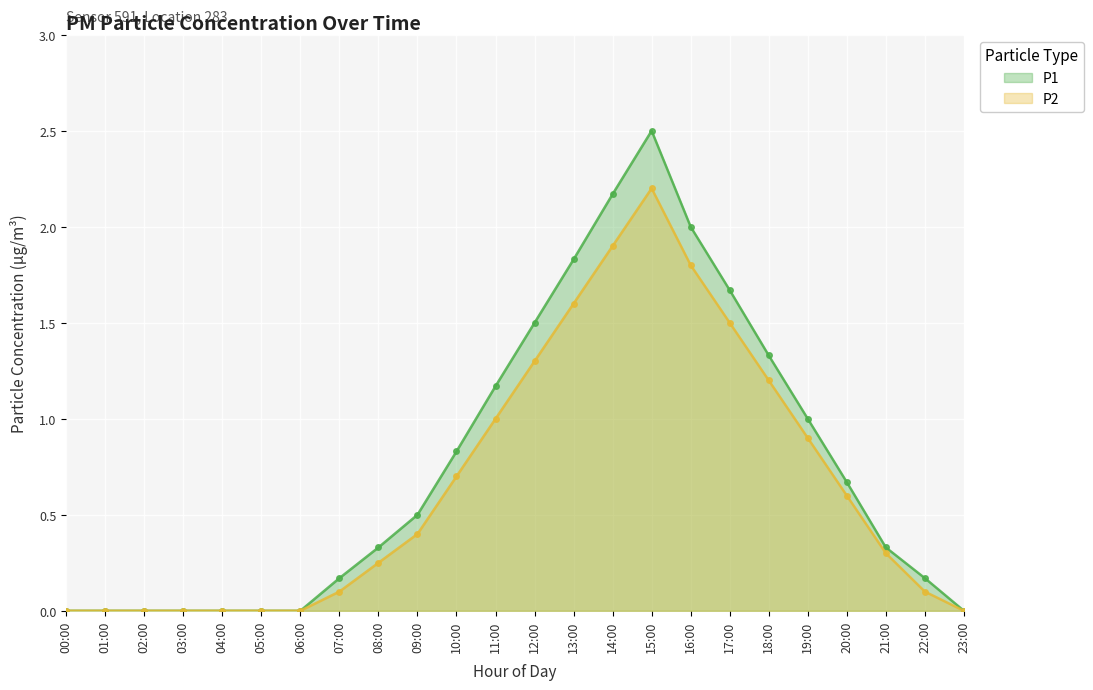

True or false: P2 and P1 intersect in this chart.

False